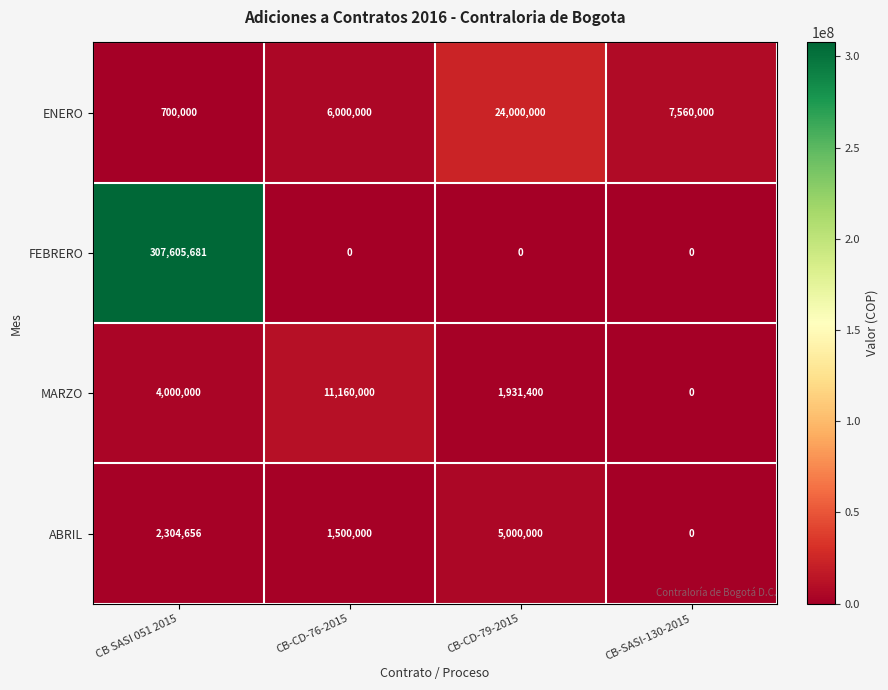

What is the spread (max minus min) of values at CB-SASI-130-2015?

7560000